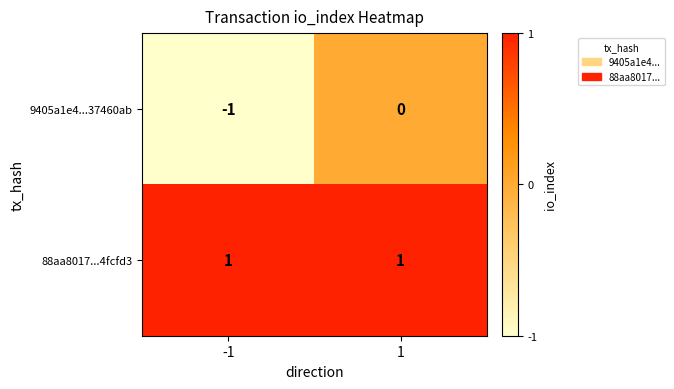

Which series changed the most between -1 and 1?

9405a1e4...37460ab